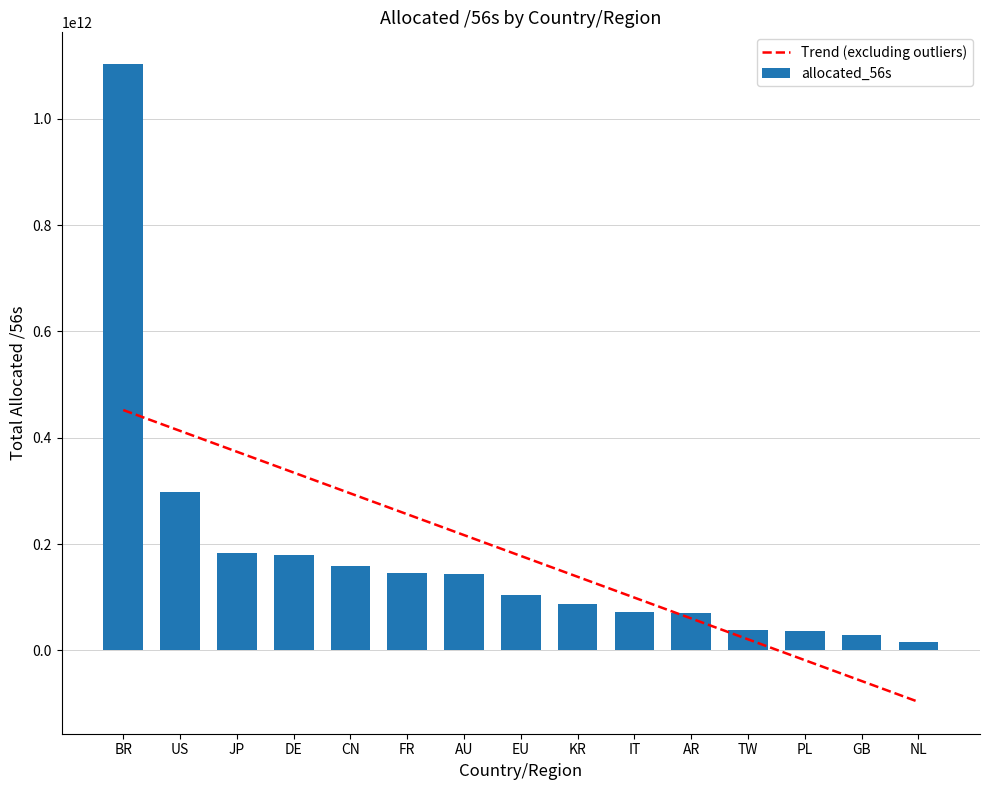

How many positive values does the Trend (excluding outliers) series have?

12